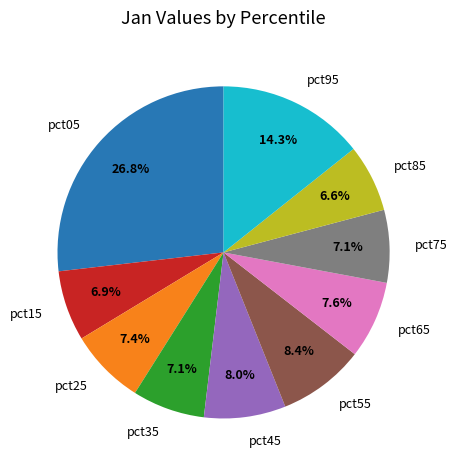

The pct55 slice represents 8% of the pie. True or false?

True